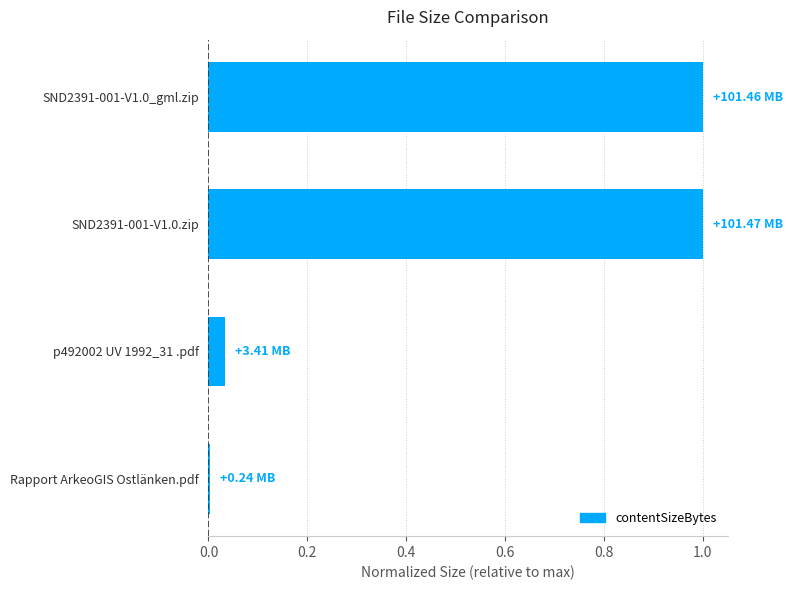

Which has a higher value, p492002 UV 1992_31 .pdf or SND2391-001-V1.0.zip?

SND2391-001-V1.0.zip